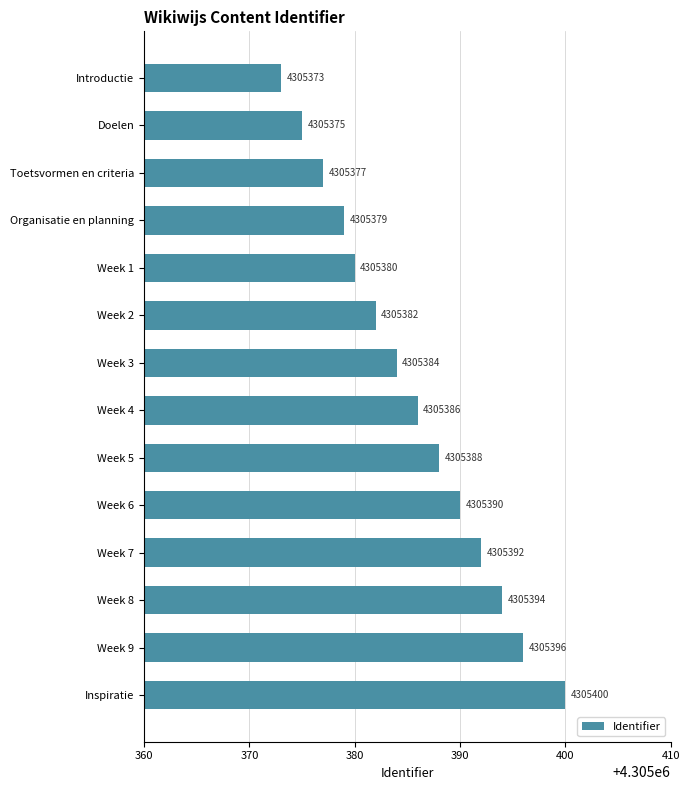

The chart shows a value of 4305384 at Week 3. True or false?

True